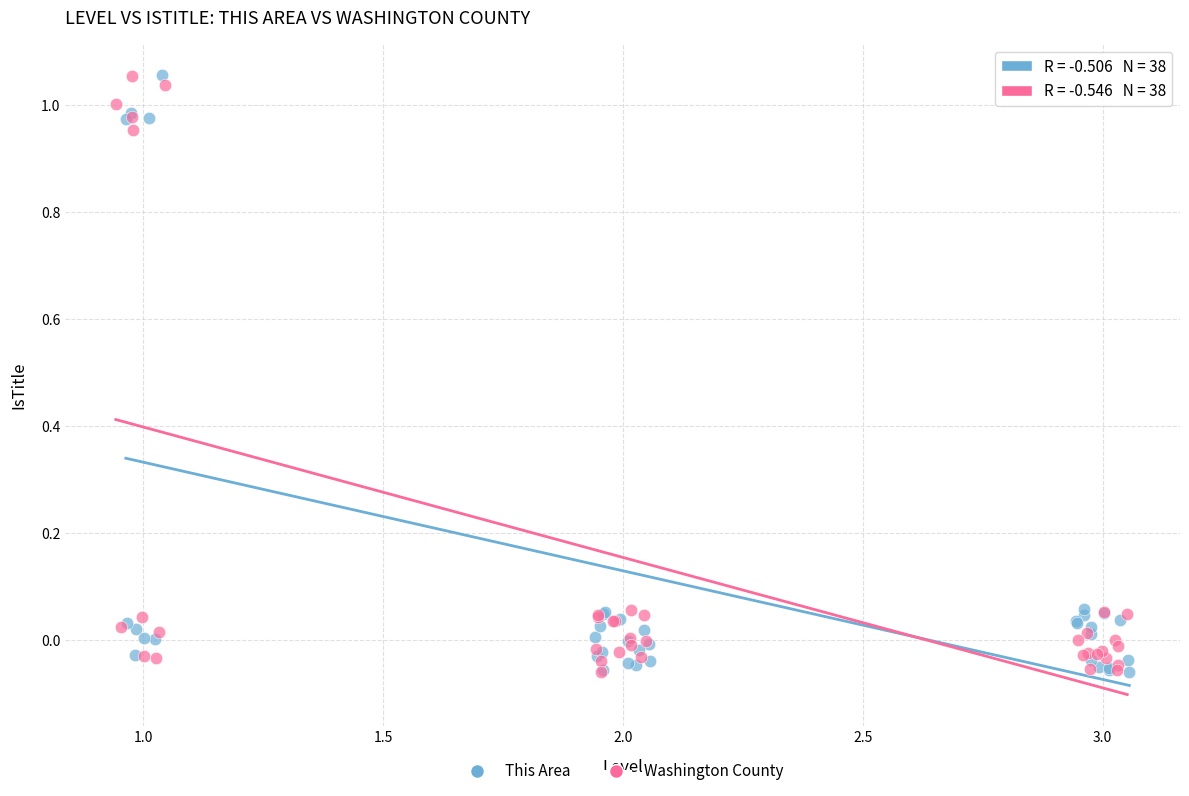

What are all the series names shown in the legend?

This Area, Washington County